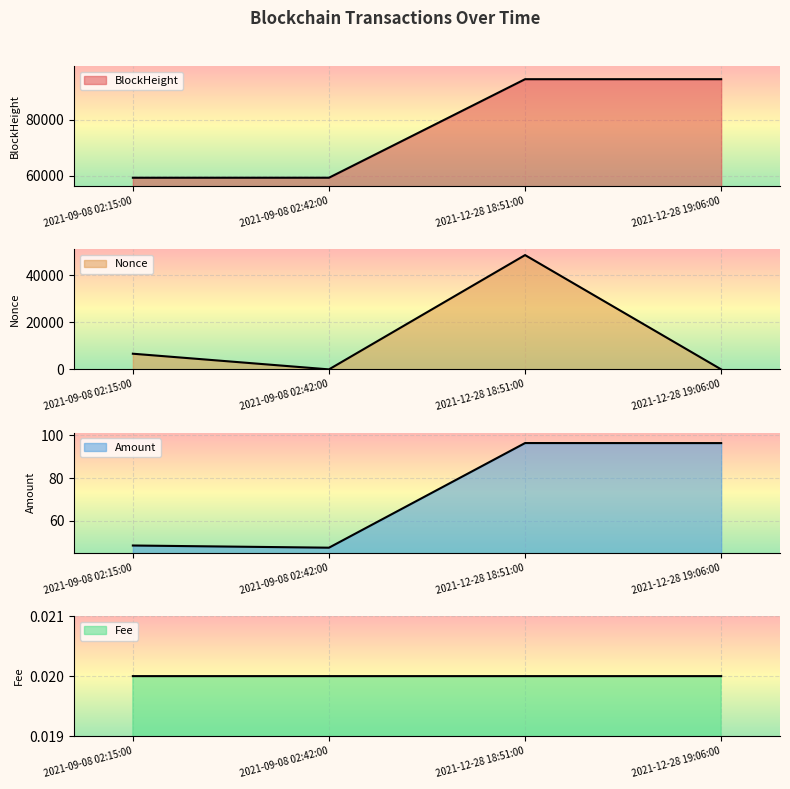

What is the difference between the Amount values at 2021-09-08 02:42:00 and 2021-12-28 18:51:00?

48.9